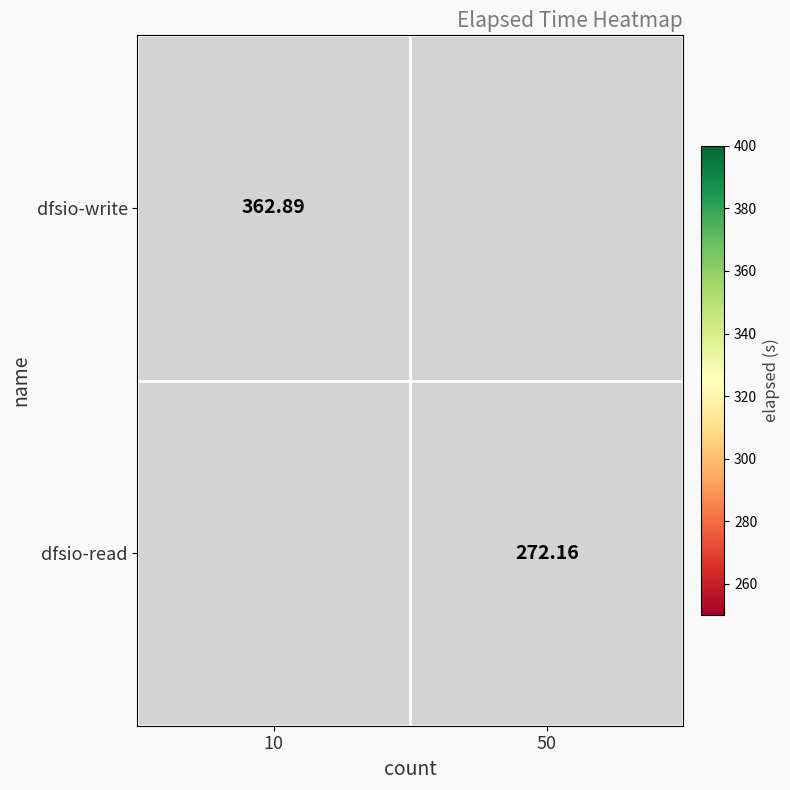

Is it true that dfsio-read equals 272.2 at 50?

True